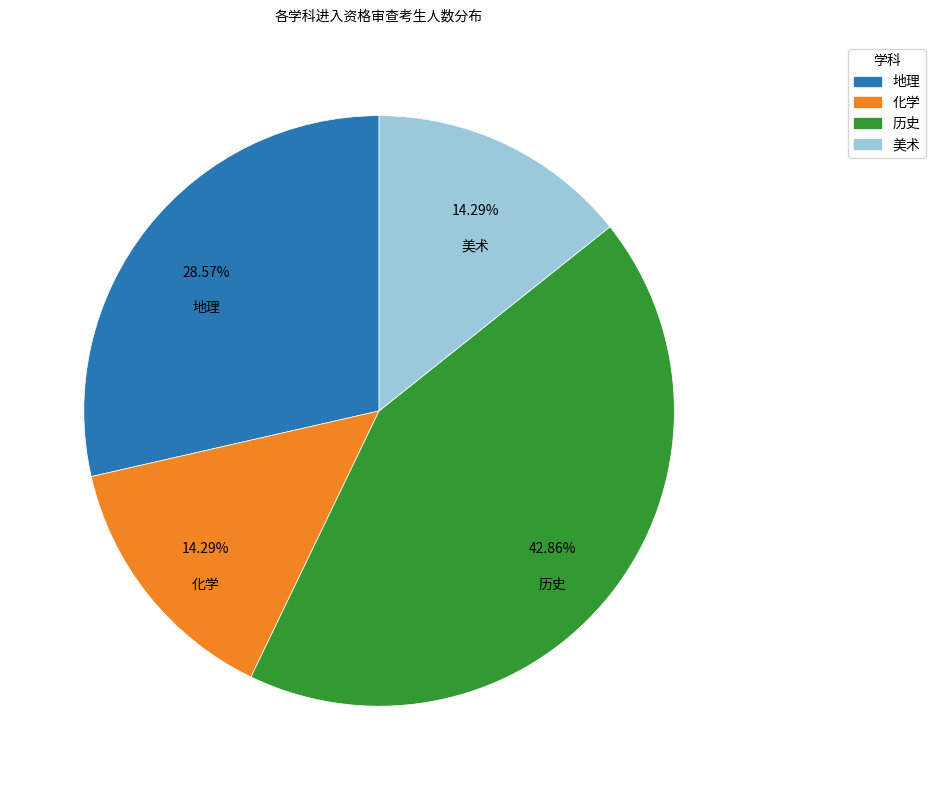

Count the number of slices in the pie.

4